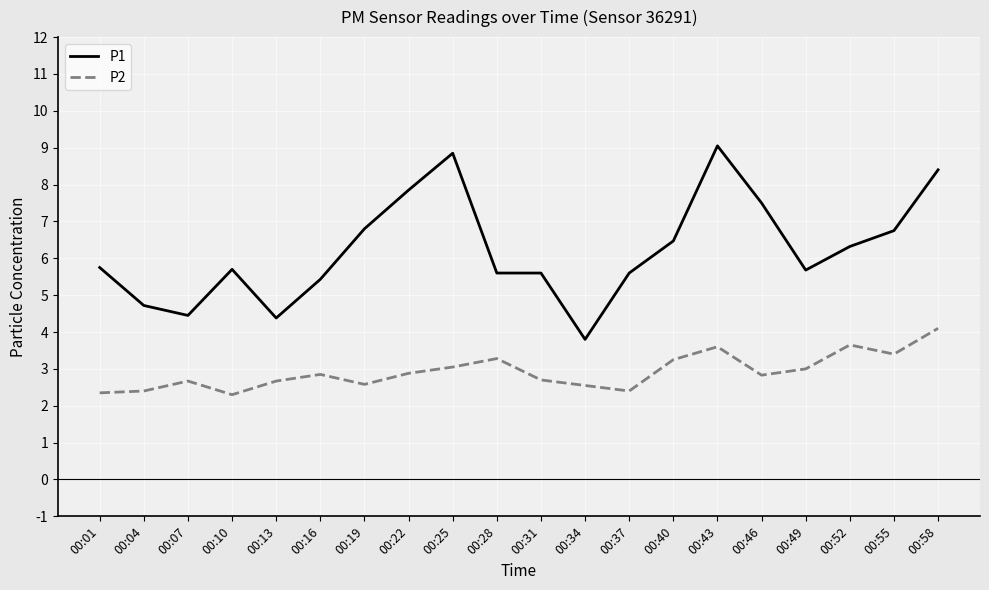

Which series changed the most between 00:13 and 00:28?

P1